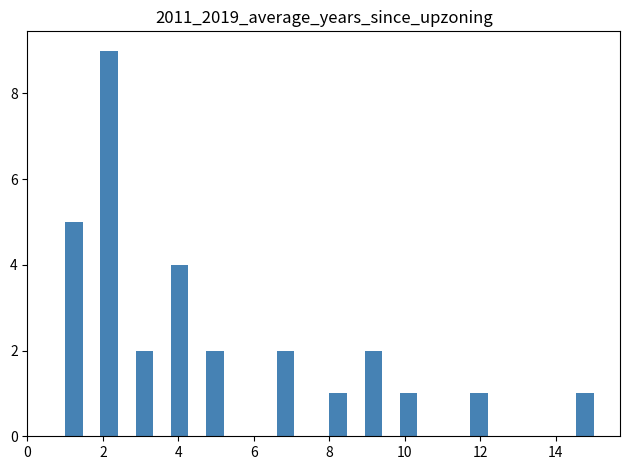

Read against the x-axis, roughly where is the centre of the tallest bar?

2.2